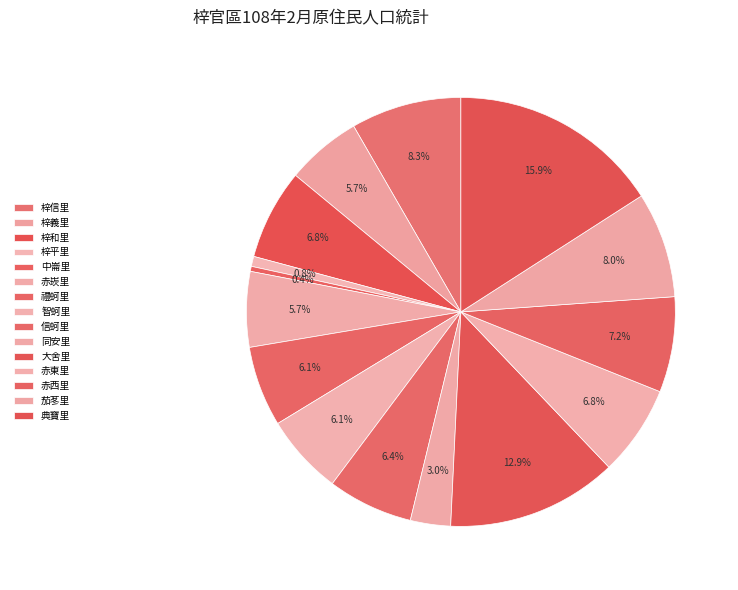

Is there any slice that represents more than half of the pie?

No